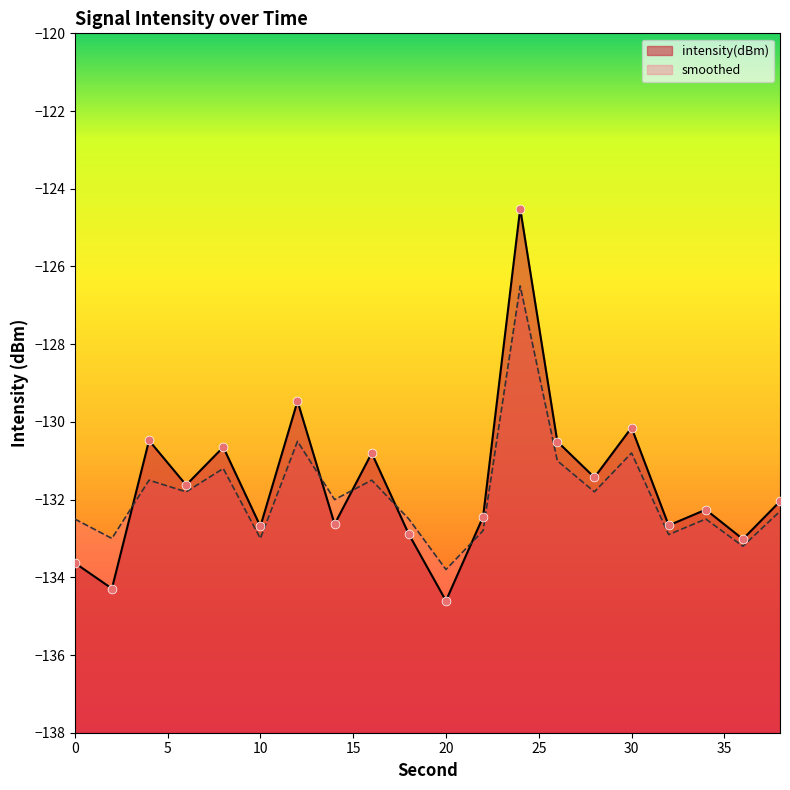

Which series reaches the minimum Y coordinate?

intensity(dBm)